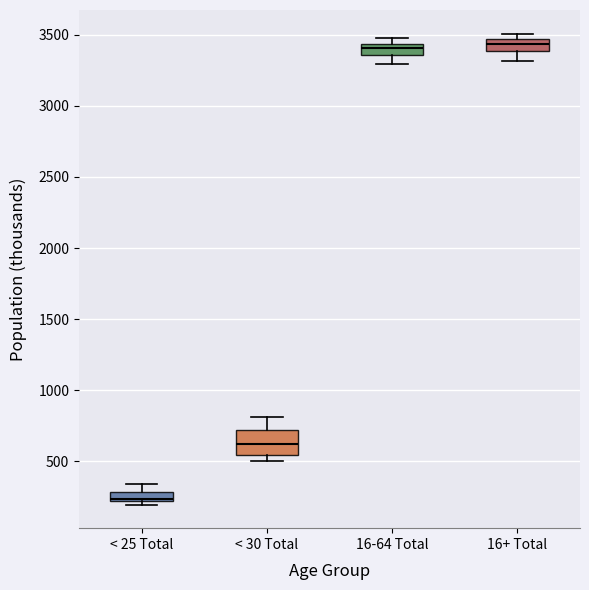

Comparing the boxes themselves (not the whiskers), which one is the tallest?

< 30 Total